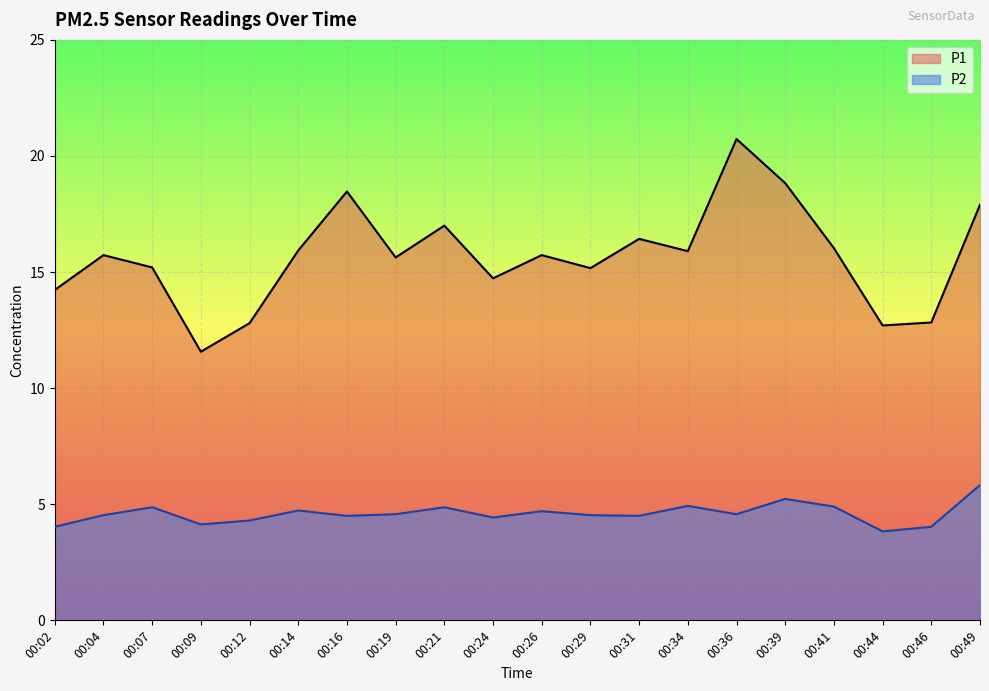

What is the sum of all P1 values?

313.5